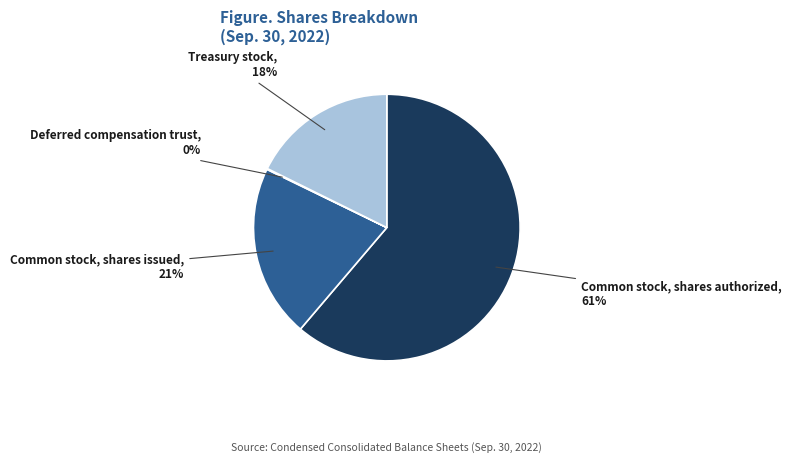

To the nearest percent, what is the average slice percentage?

25%